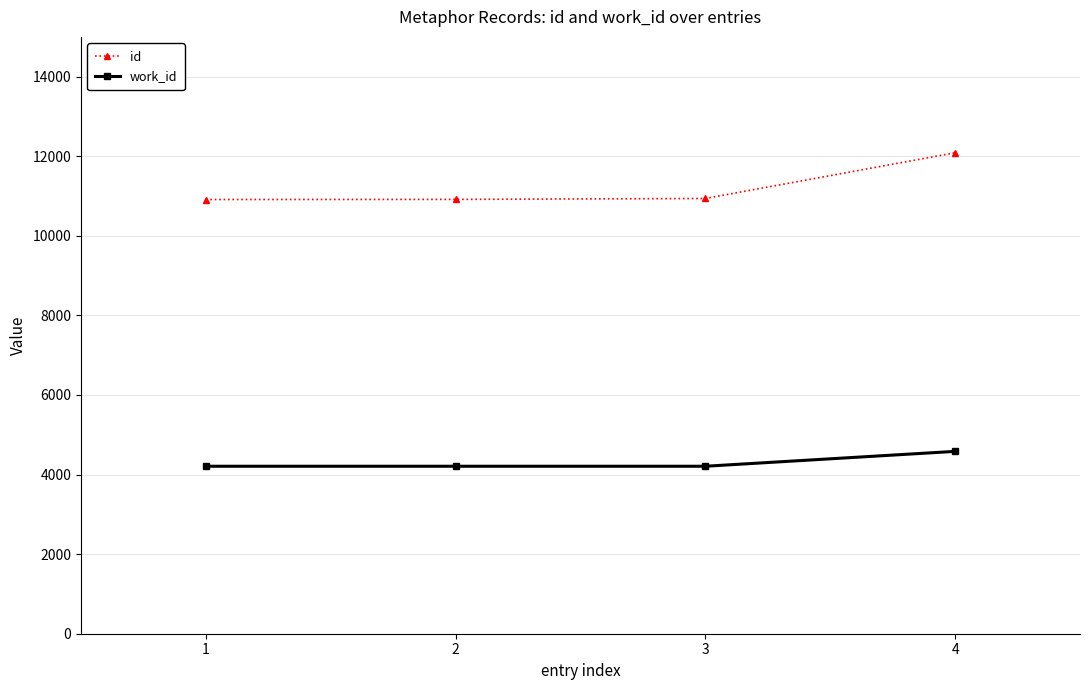

What are all the series names shown in the legend?

id, work_id